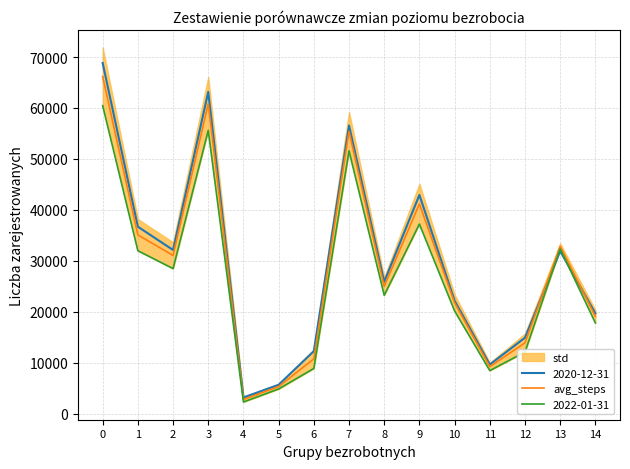

How many lines are shown in the chart?

1